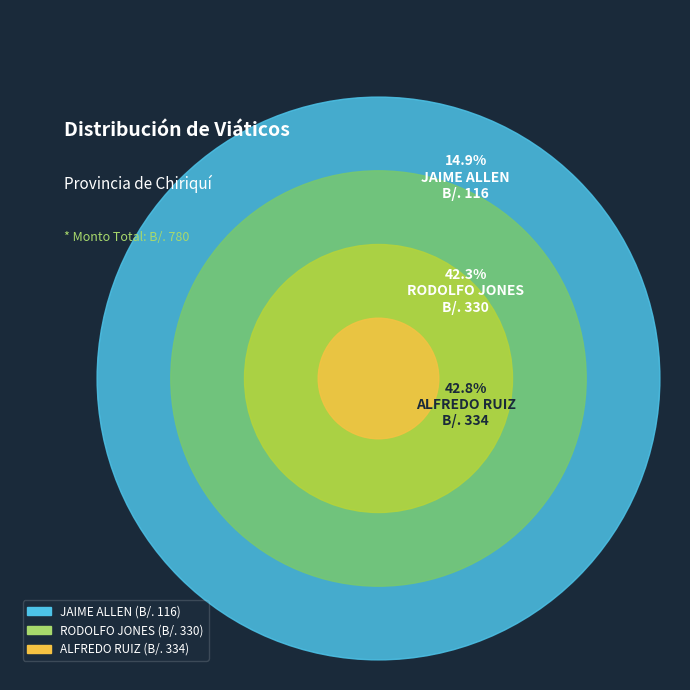

Rank the categories by value from highest to lowest.

ALFREDO RUIZ, RODOLFO JONES, JAIME ALLEN